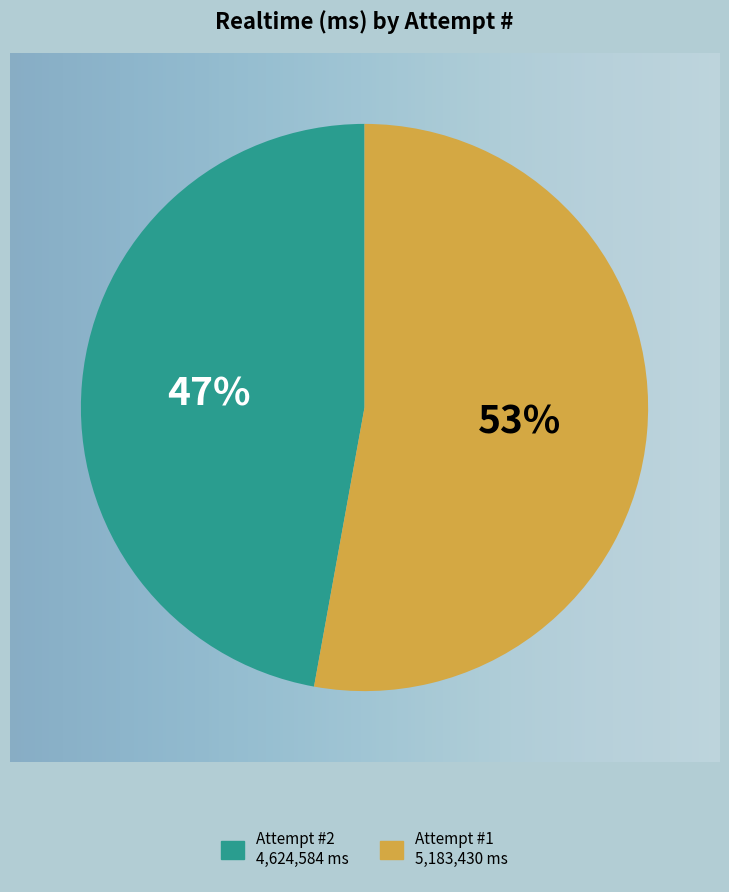

Is there any slice that represents more than half of the pie?

Yes